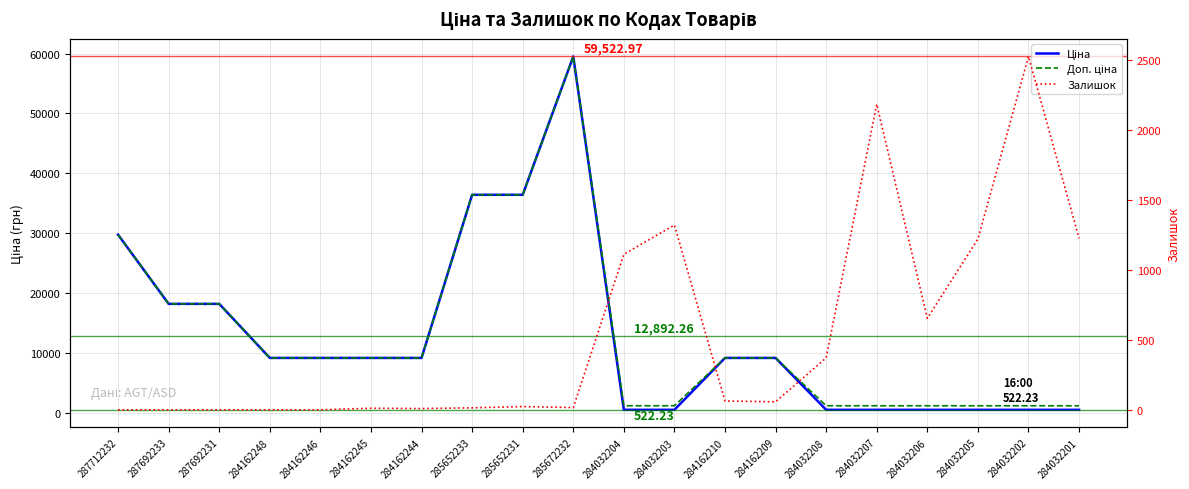

True or false: Ціна has a value of 59523.0 at 285672232.

True